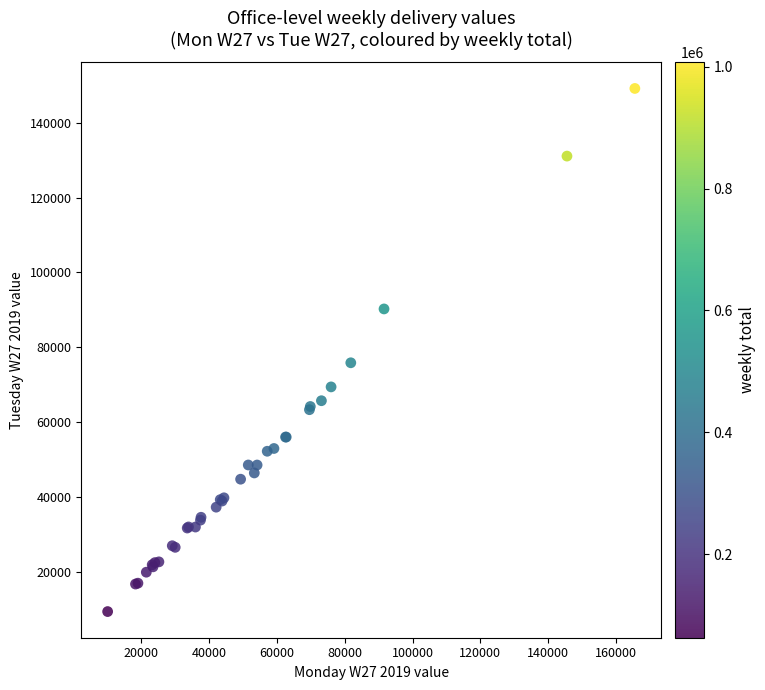

What Y value in the scatter plot is closest to 79256?

75842.2